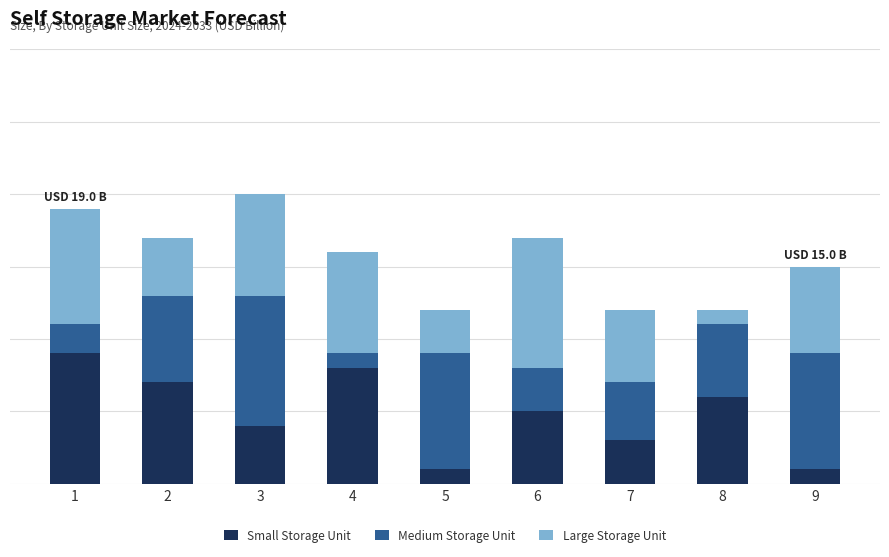

List the series in order of their overall mean, lowest first.

Small Storage Unit, Medium Storage Unit, Large Storage Unit